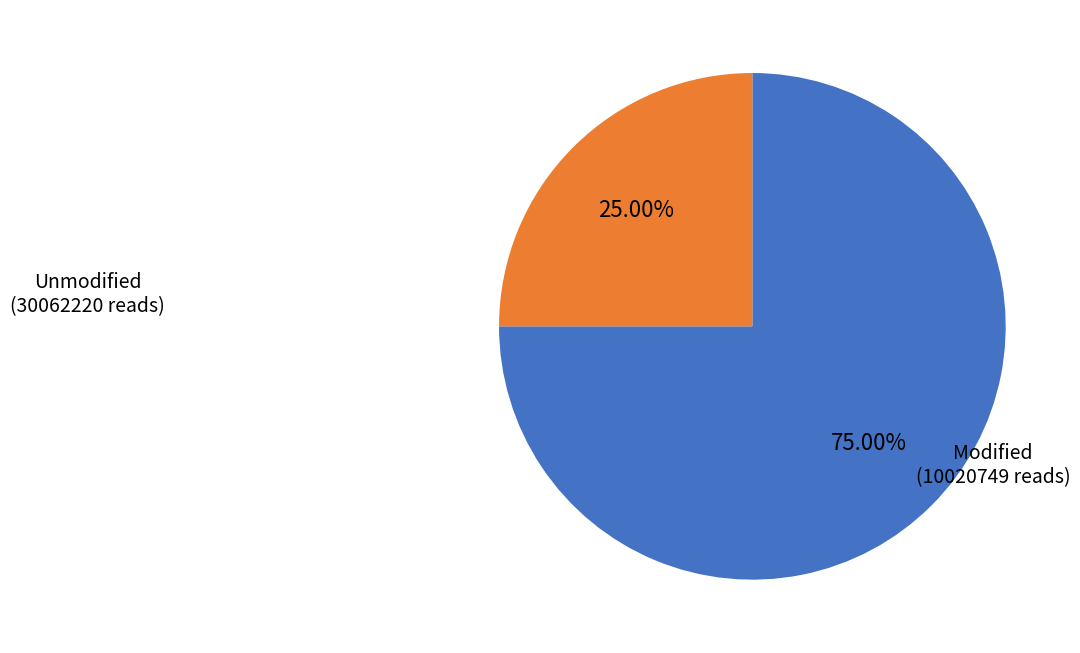

Does any single category account for the majority?

Yes